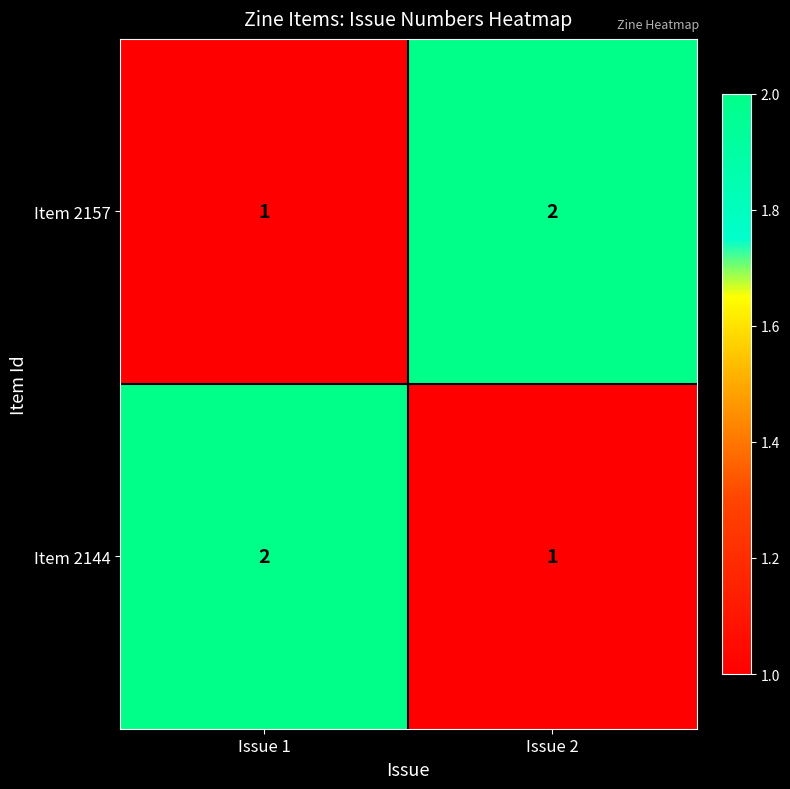

At how many categories does at least one series exceed 1?

2